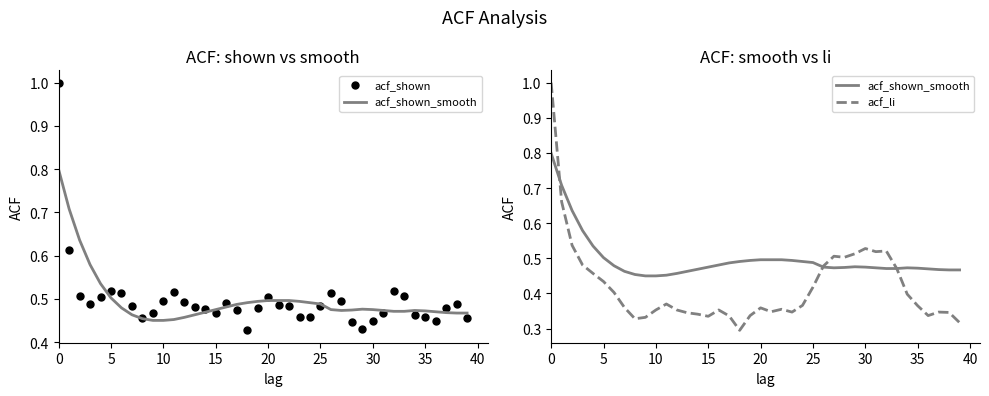

The value of acf_li at 38 is 0.2. True or false?

False